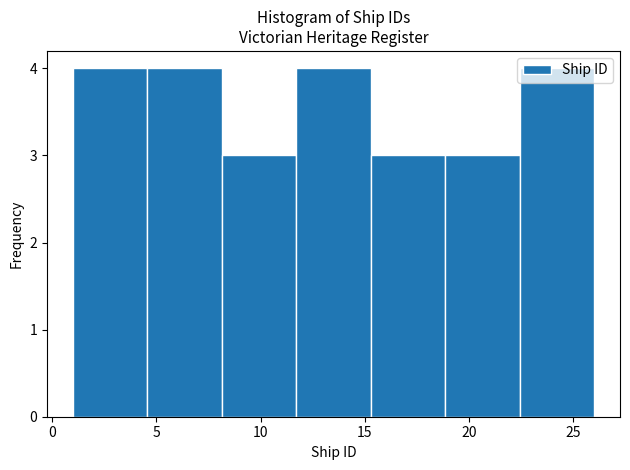

Reading left to right, list every bar in this chart as the range it spans on the x-axis followed by its height. Neither the bar edges nor the heights are printed on the chart, so give them approximately, as read against the axes.

1.0 to 4.5: 4
4.5 to 8.0: 4
8.0 to 11.5: 3
11.5 to 15.5: 4
15.5 to 19.0: 3
19.0 to 22.5: 3
22.5 to 26.0: 4